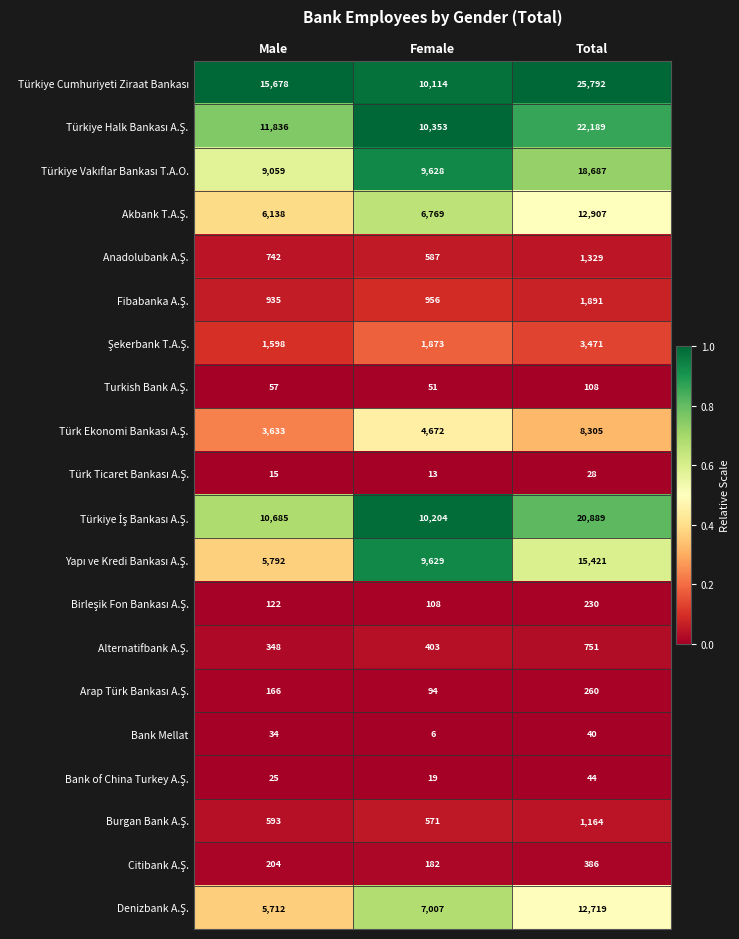

Count the number of data series in this chart.

20